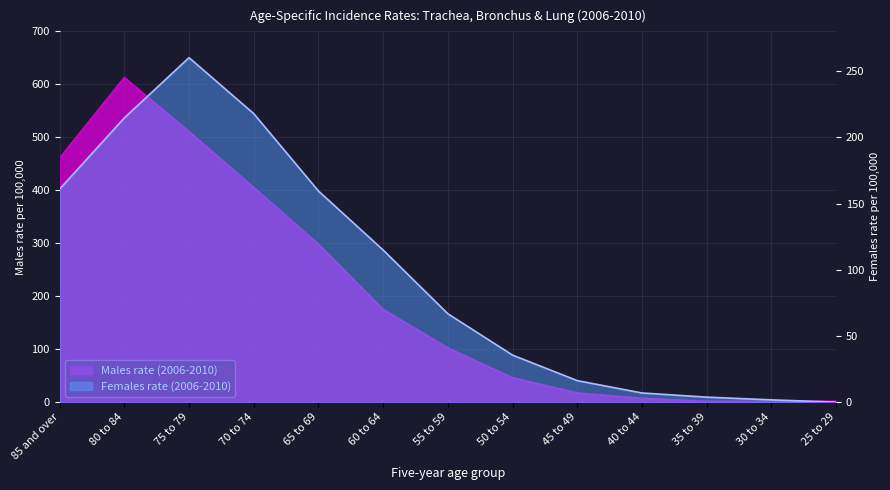

At 50 to 54, list the series in order from smallest to largest.

Females rate (2006-2010), Males rate (2006-2010)